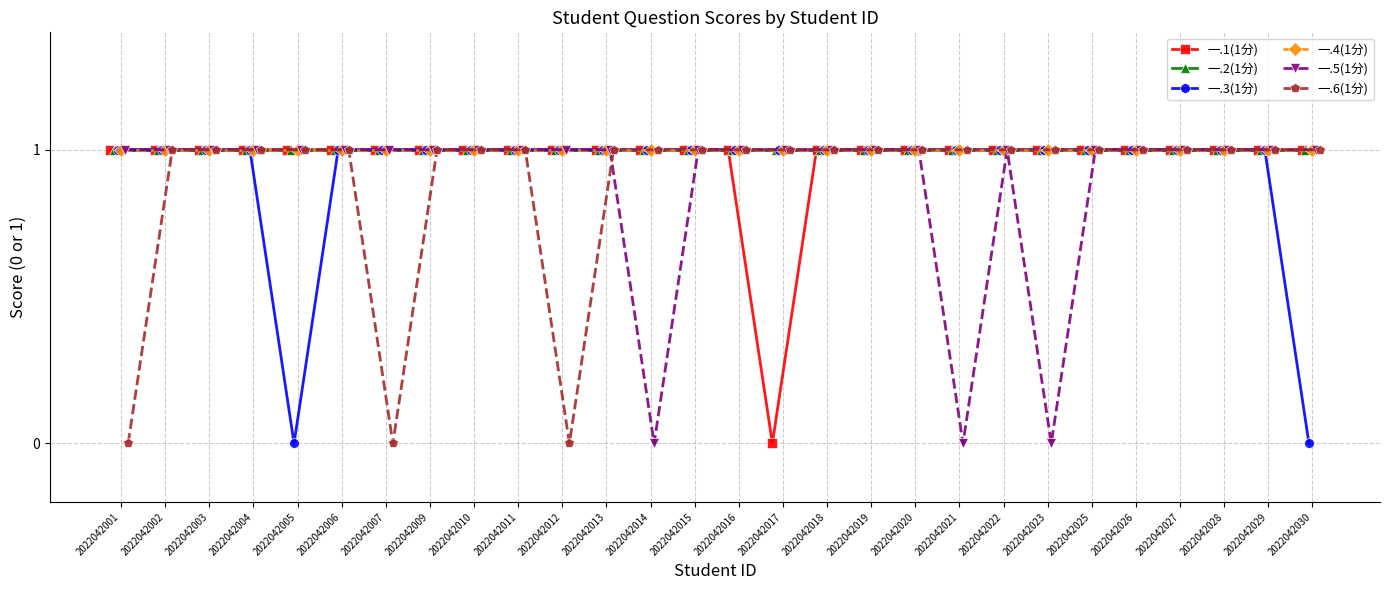

The 一.2(1分) series shows 1 at 2022042027. True or false?

True